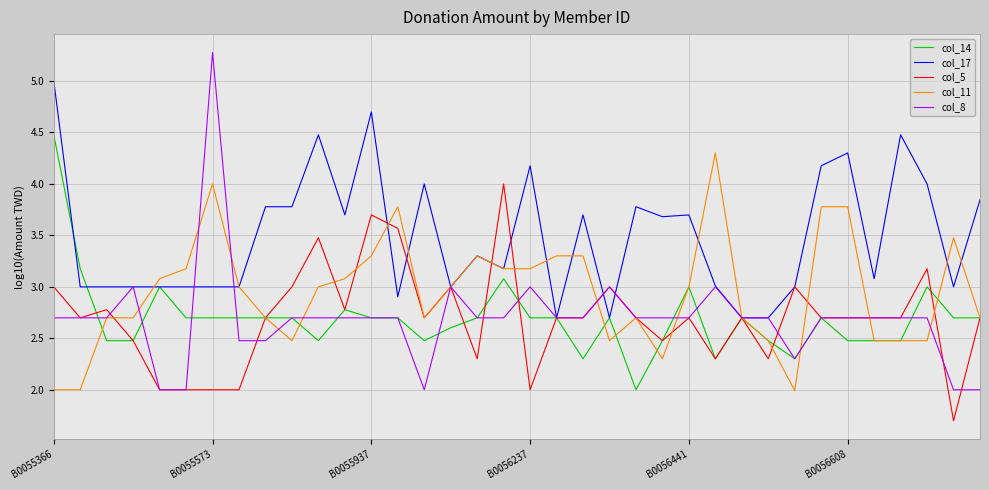

Rank the series by their maximum value, from highest to lowest.

col_8, col_17, col_14, col_11, col_5